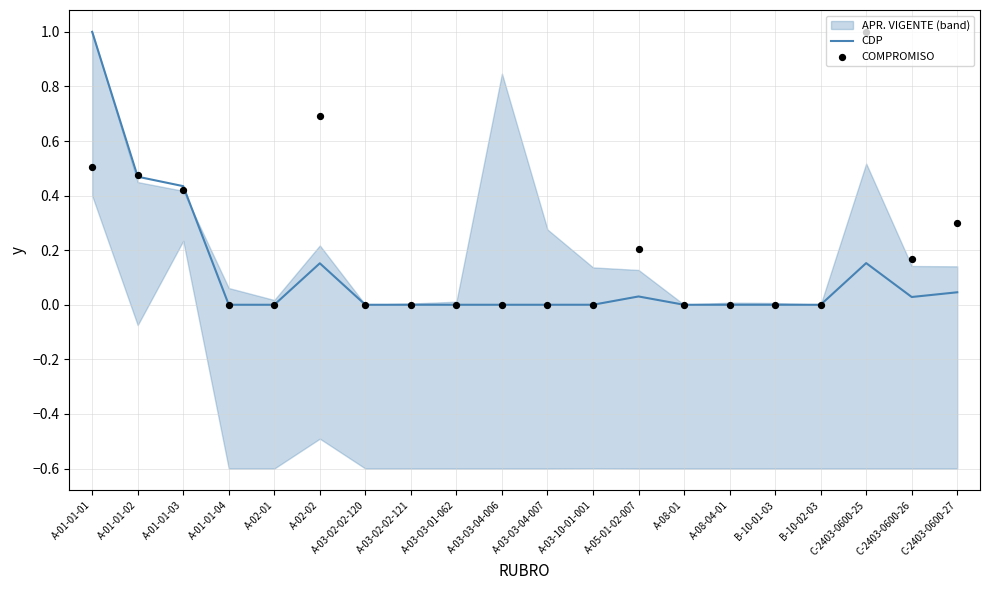

Which series has the largest Y range (max minus min)?

CDP